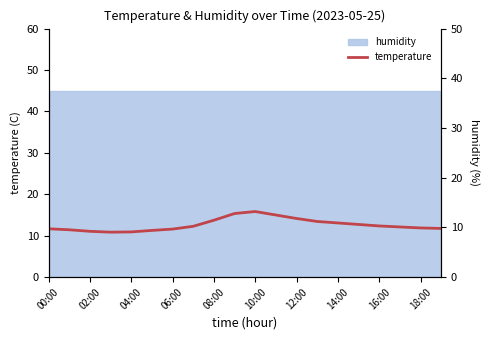

How many categories are shown in the chart?

20